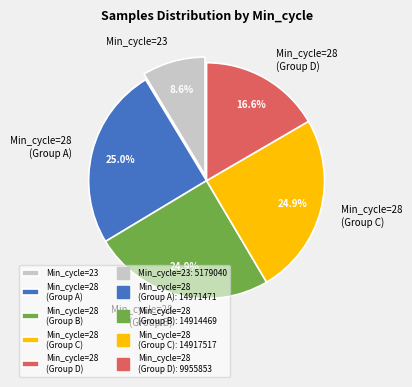

Combined, do Min_cycle=28 (Group A) and Min_cycle=23 account for over 50%?

No